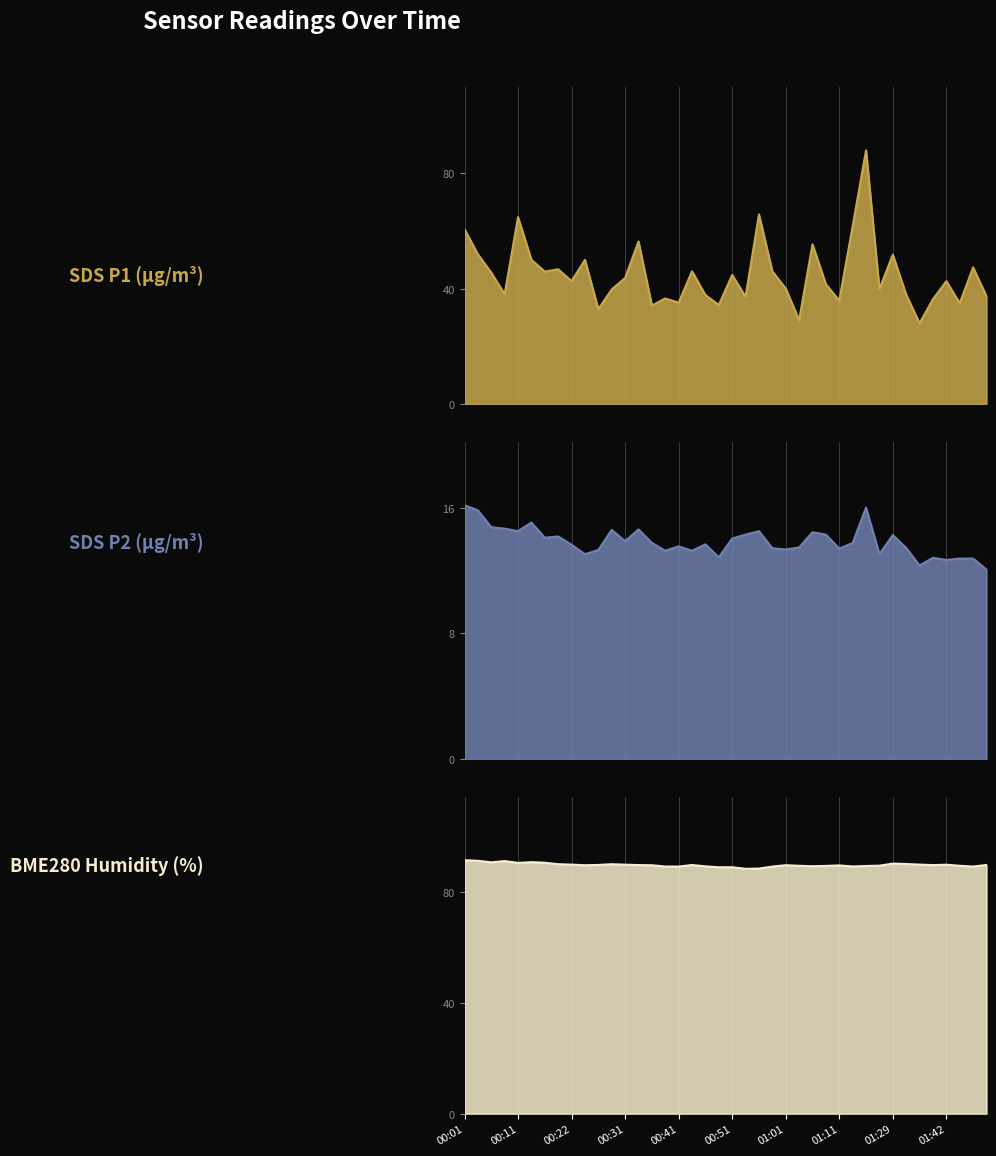

How many distinct data groups are displayed?

3